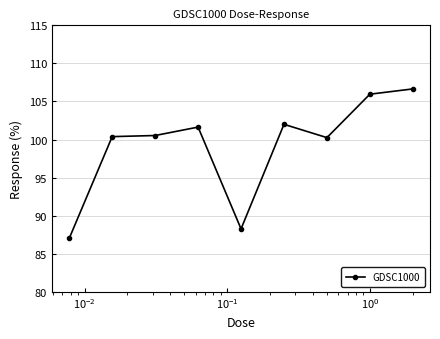

What is the sum of all values?

892.7